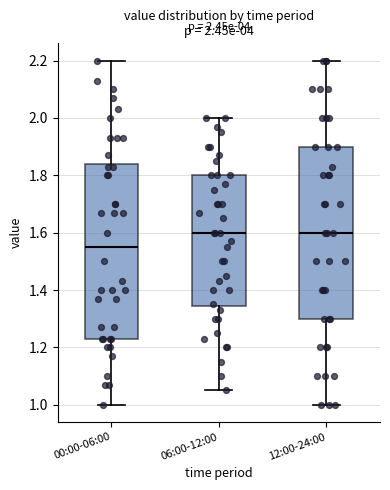

Which box's median line is the lowest?

00:00-06:00